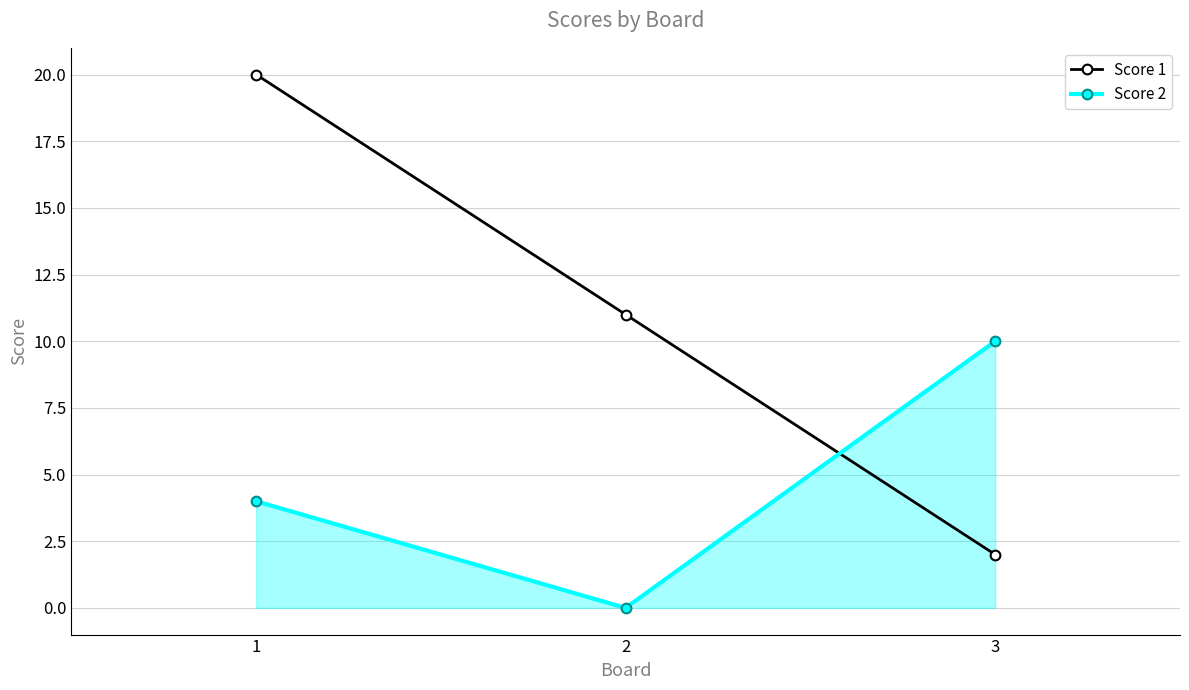

How many lines are shown in the chart?

2